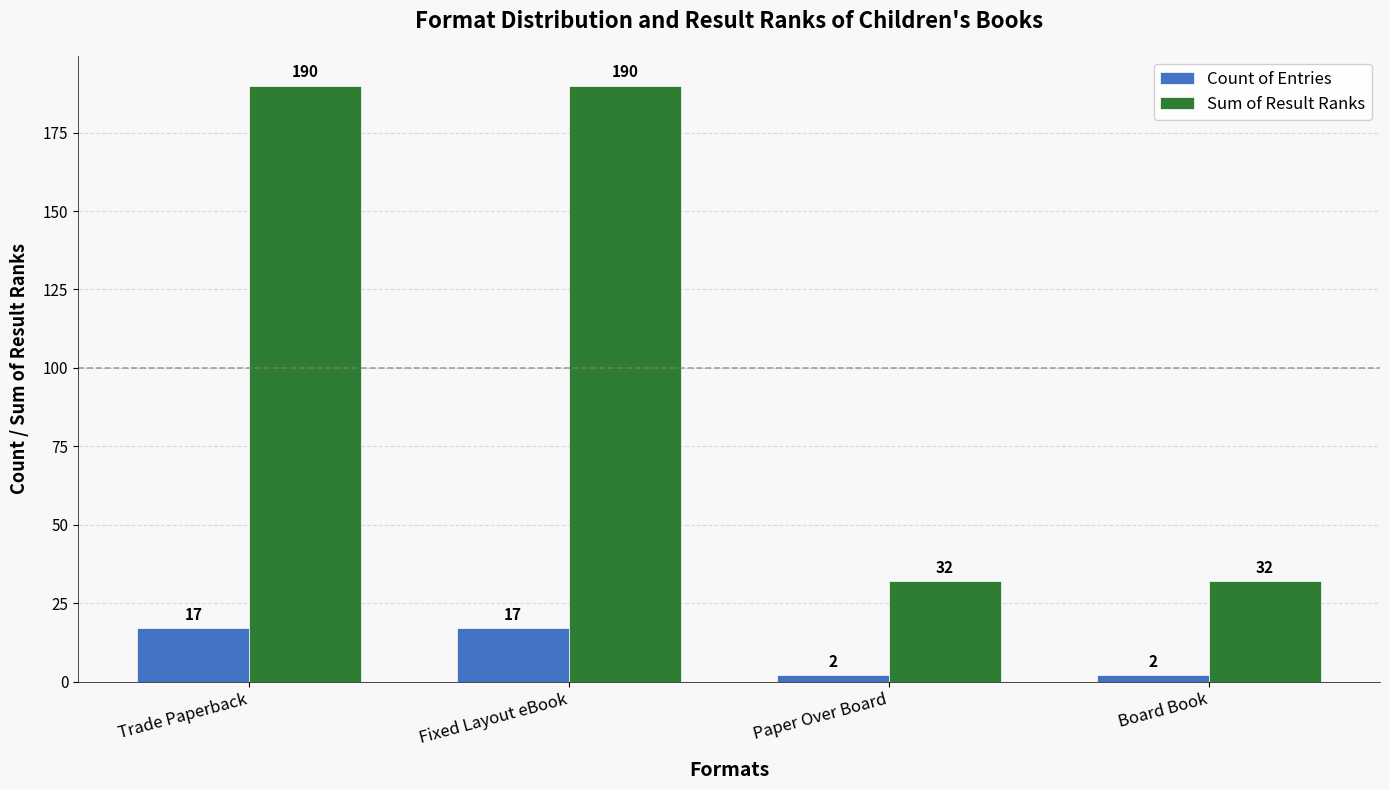

Which series has the largest range (max minus min)?

Sum of Result Ranks